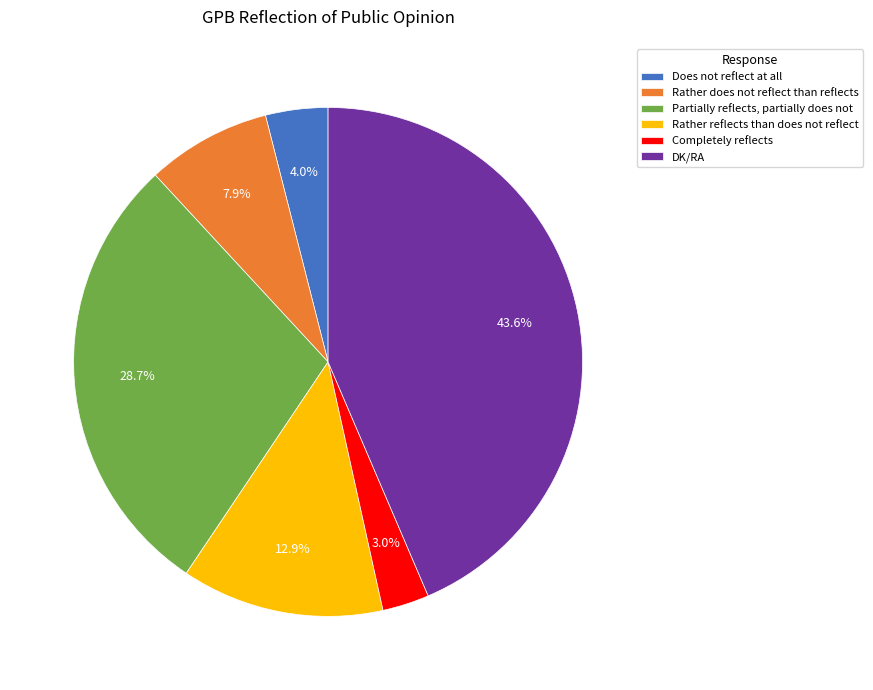

Is it true that DK/RA is 31% of the pie?

False